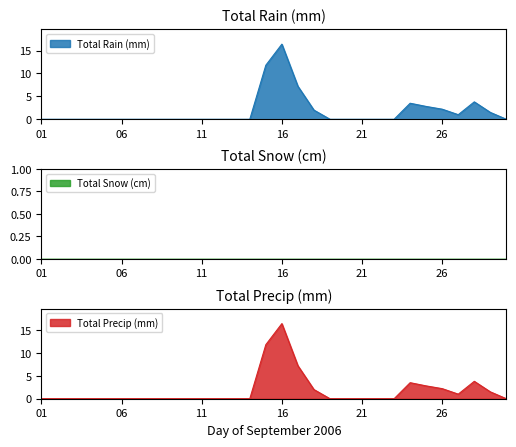

The value of Total Rain (mm) at 26 is 3.9. True or false?

False